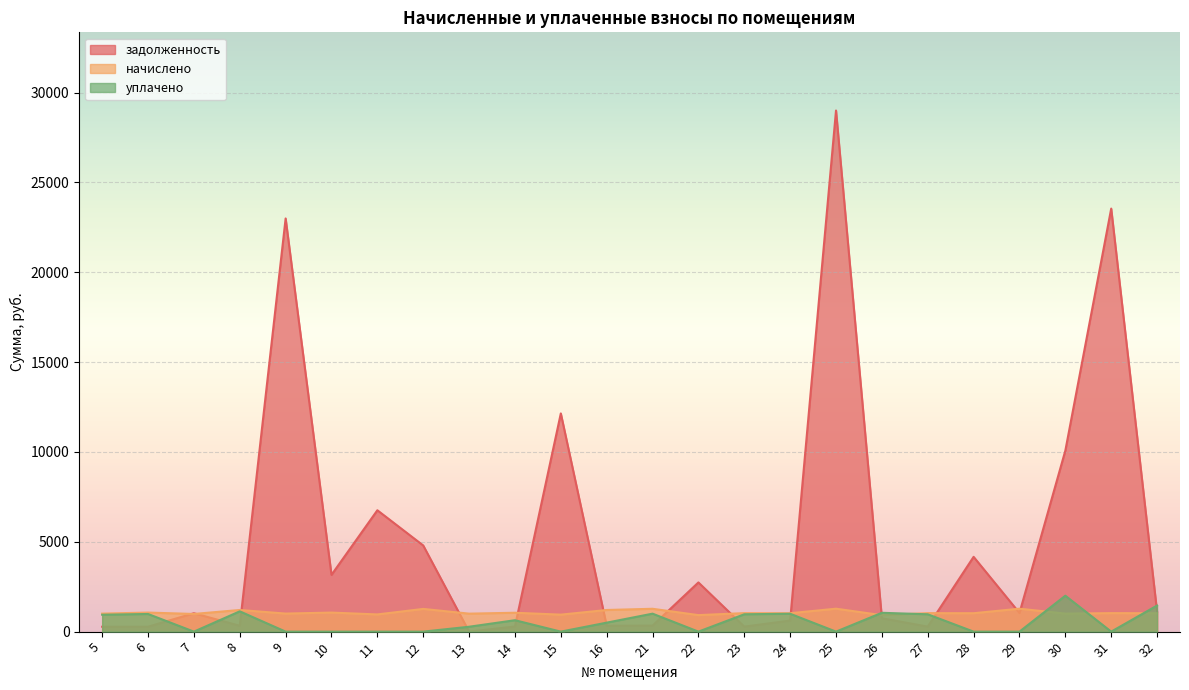

Rank the categories by уплачено value from lowest to highest.

7, 9, 10, 11, 12, 15, 22, 25, 28, 29, 31, 13, 16, 14, 5, 27, 23, 6, 24, 21, 26, 8, 32, 30